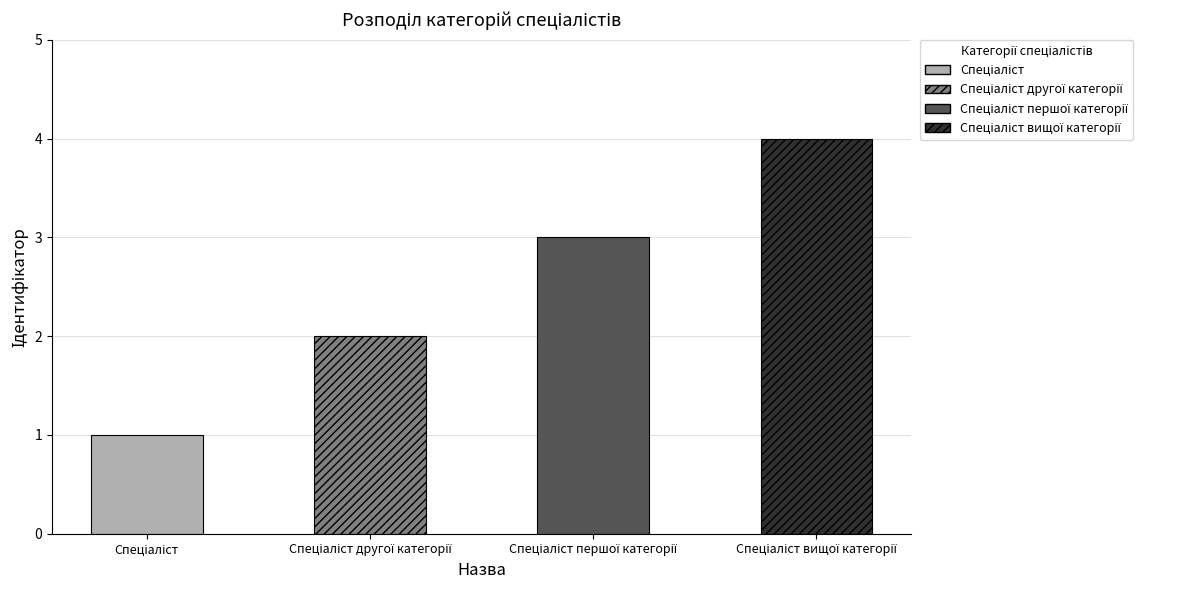

The chart shows a value of 3 at Спеціаліст вищої категорії. True or false?

False